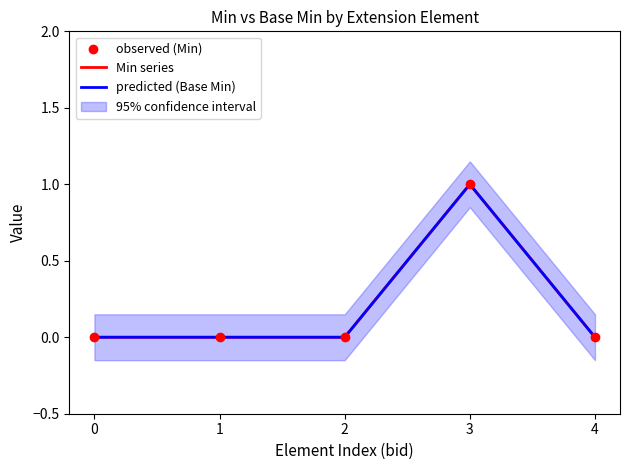

Which series reaches the maximum Y coordinate?

Min series